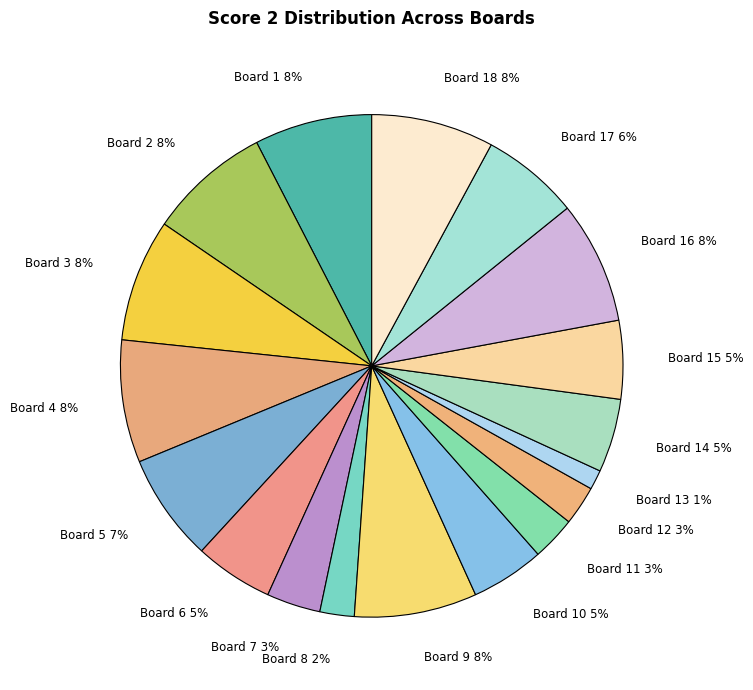

How many slices are in this pie chart?

18